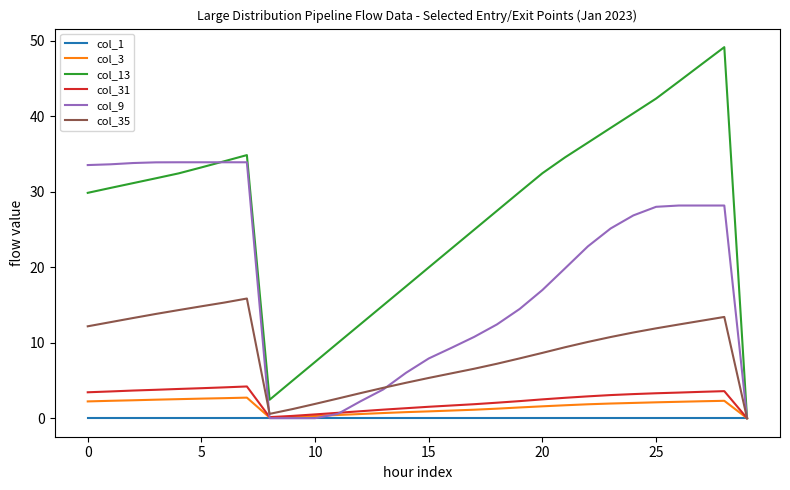

Which series has the largest total across all categories?

col_13